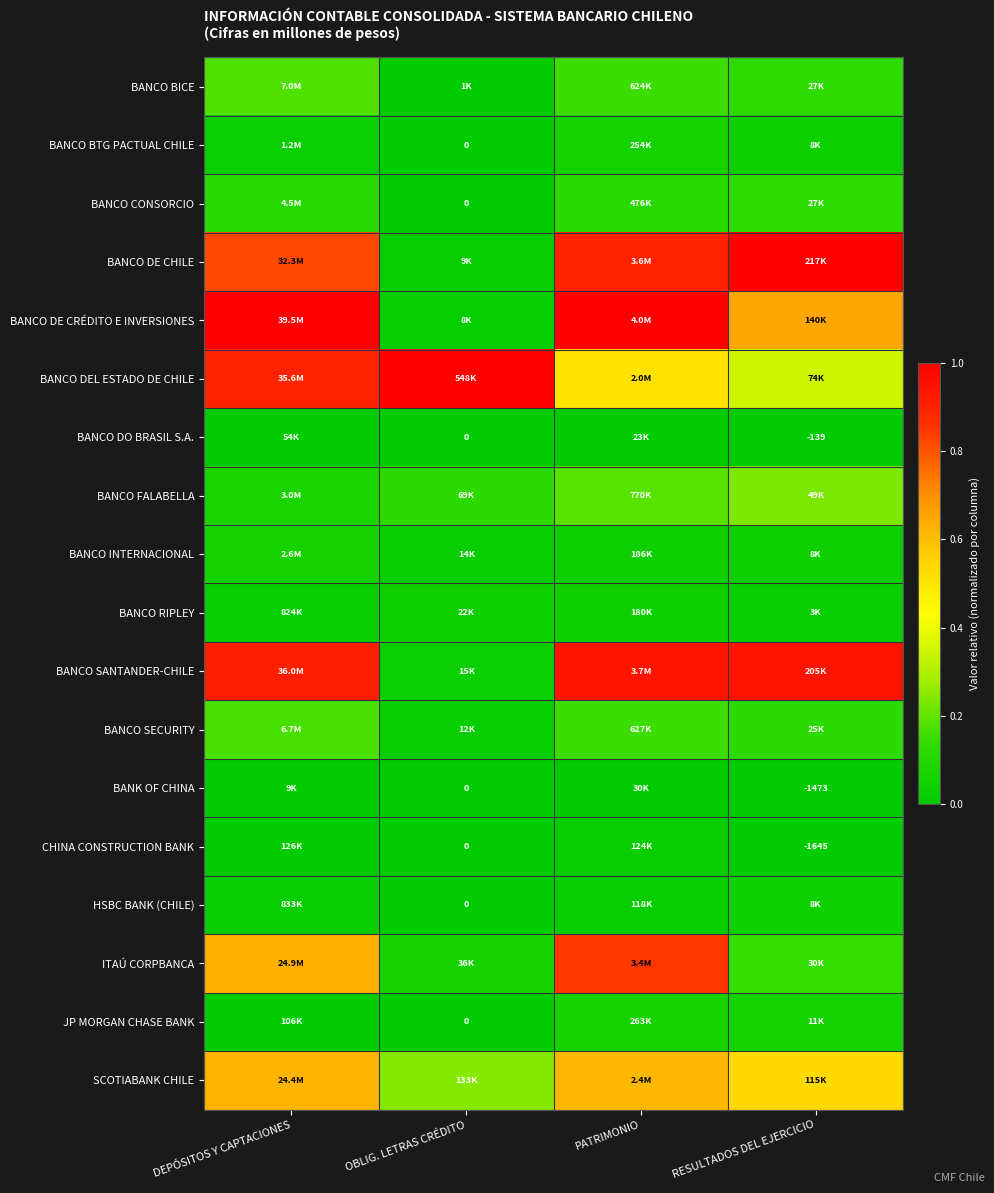

Is it true that CHINA CONSTRUCTION BANK equals 0.0 at OBLIG. LETRAS CRÉDITO?

False